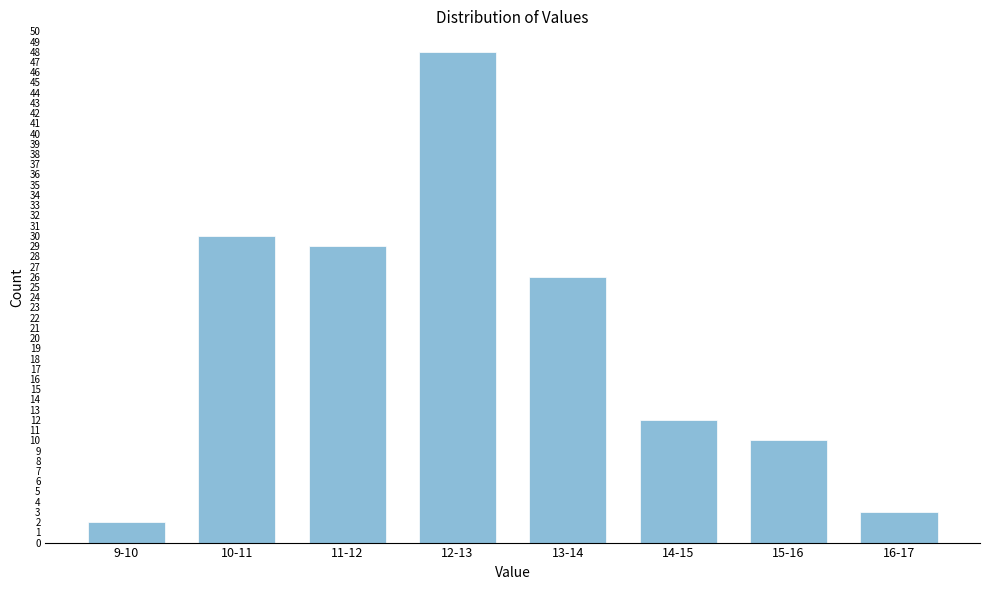

Reading left to right, transcribe all the data shown in this chart.

2	30	29	48	26	12	10	3